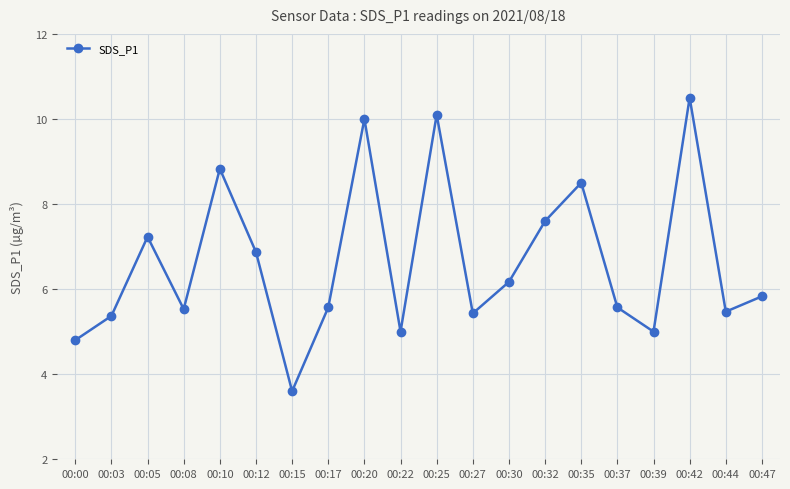

How many lines are shown in the chart?

1